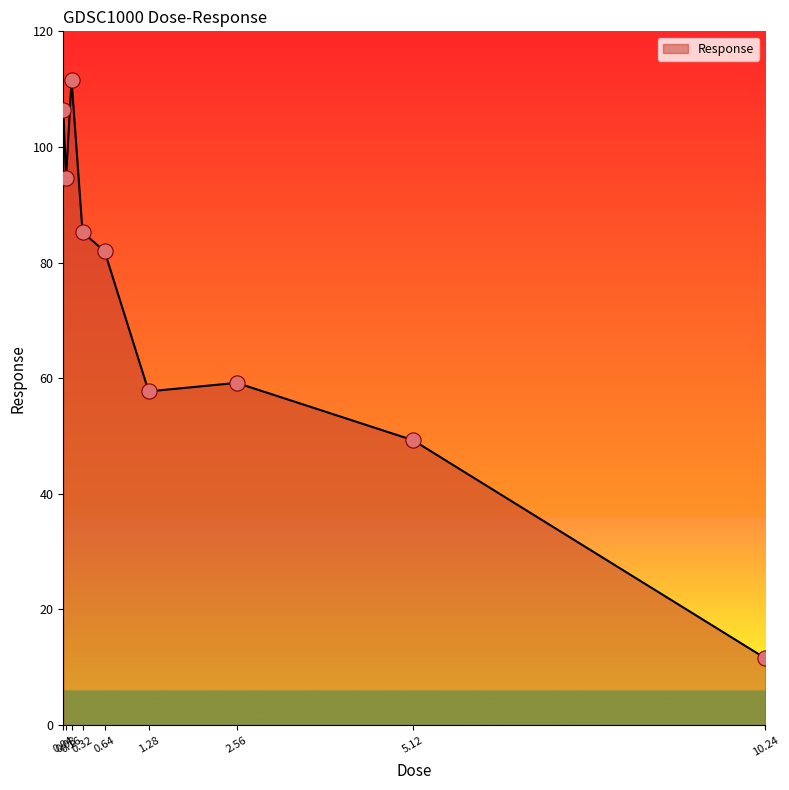

What is the change in value from 0.04 to 0.32?

-21.1